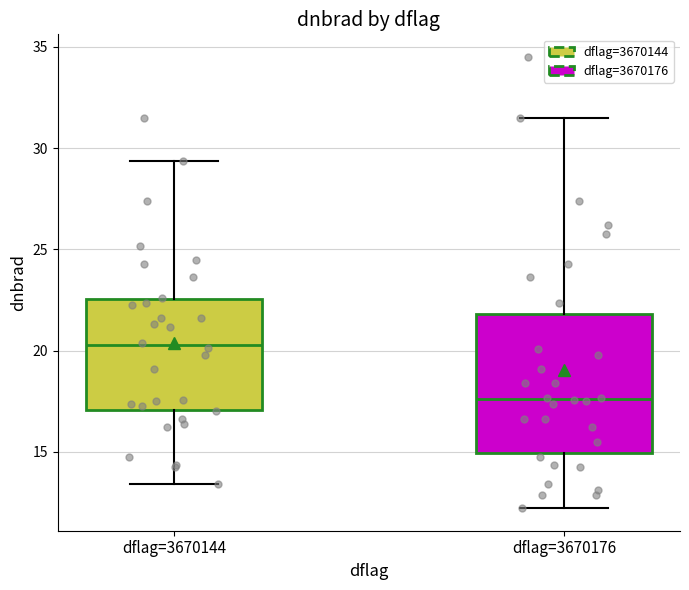

Comparing the boxes themselves (not the whiskers), which one is the tallest?

dflag=3670176